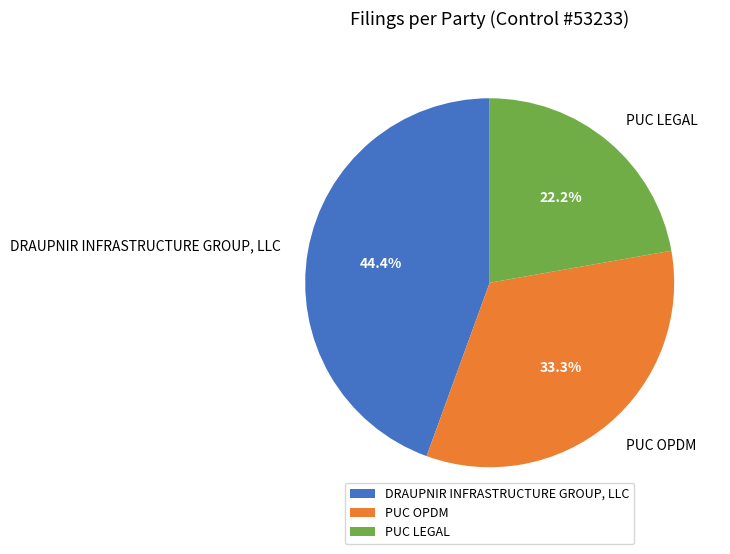

The DRAUPNIR INFRASTRUCTURE GROUP, LLC slice represents 44% of the pie. True or false?

True